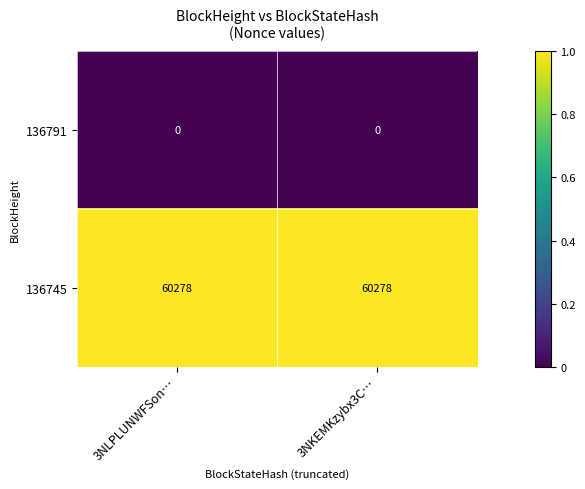

The 136745 series shows 105526 at 3NKEMKzybx3C…. True or false?

False